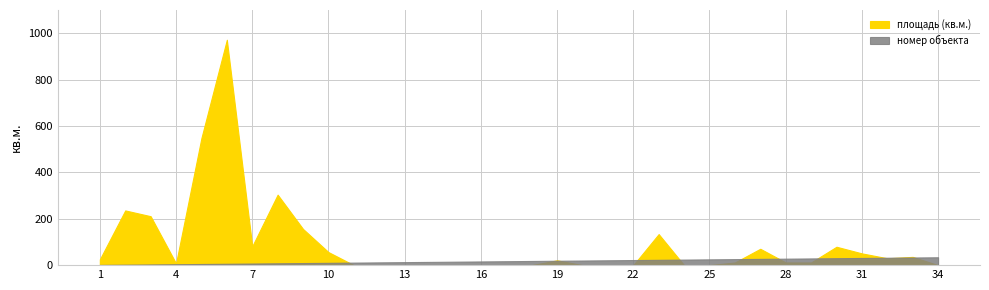

True or false: площадь (кв.м.) has more than 2 interior local peaks.

True